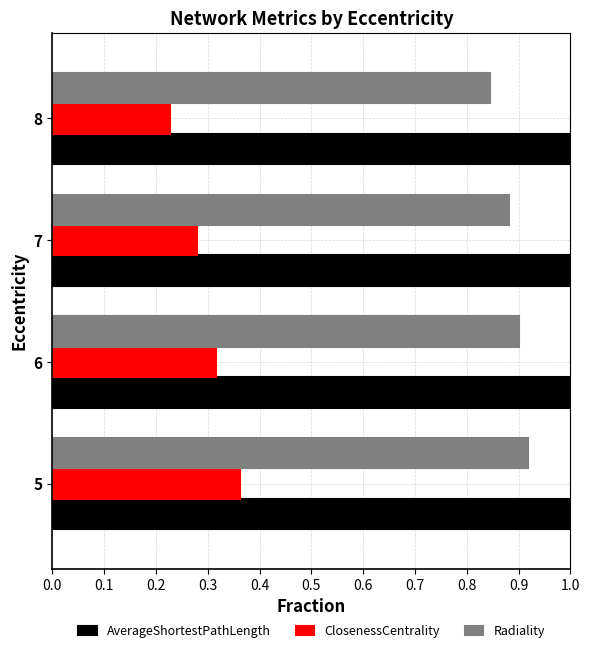

How many bars are there in each group?

3